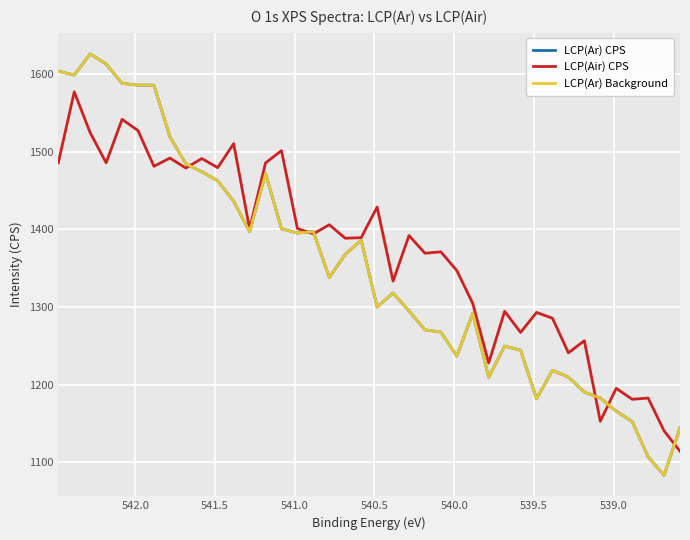

True or false: LCP(Ar) Background has more than 1 points higher than both neighbors.

True